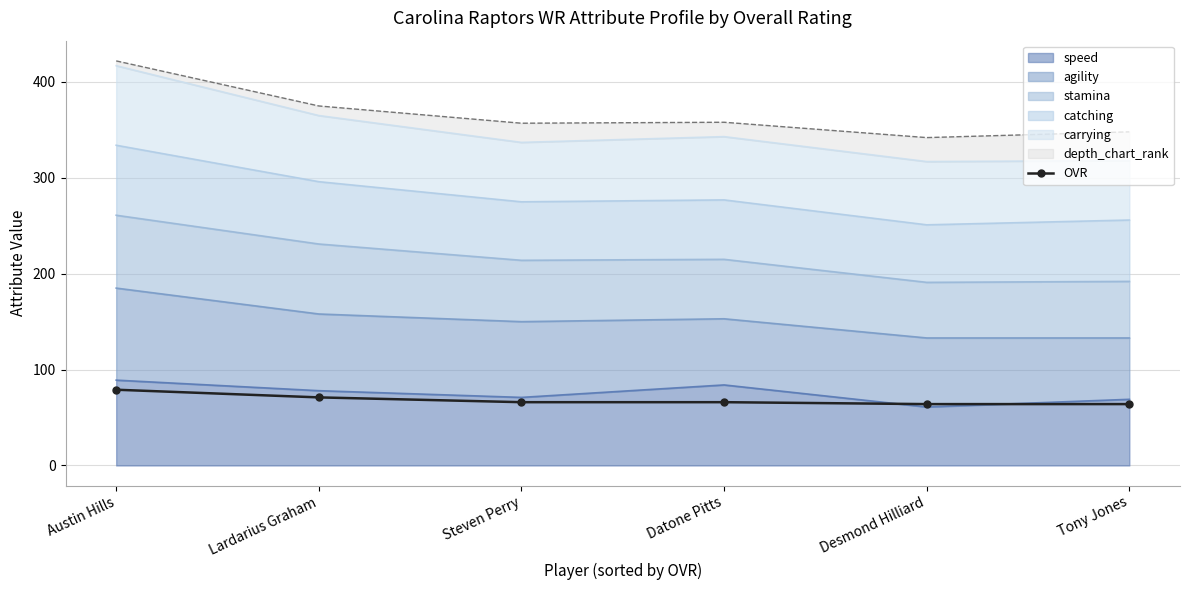

What value does the data have at Datone Pitts?

66